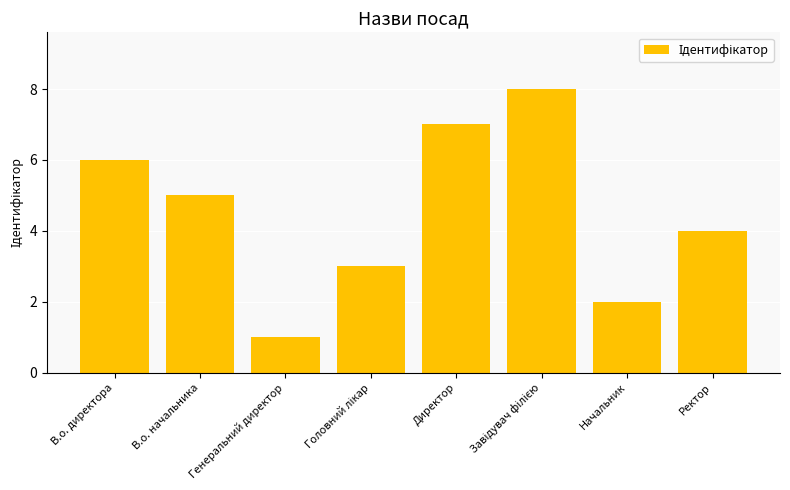

What is the sum of all values?

36